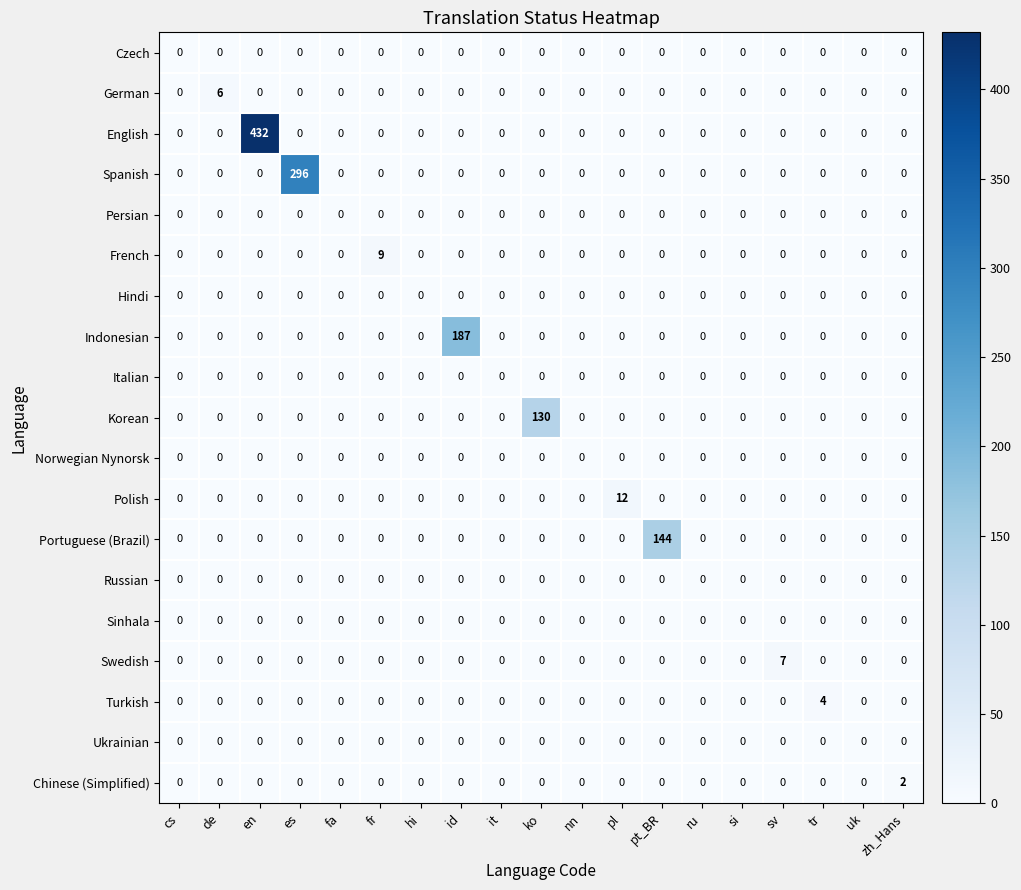

At which category is the sum across all series the highest?

en